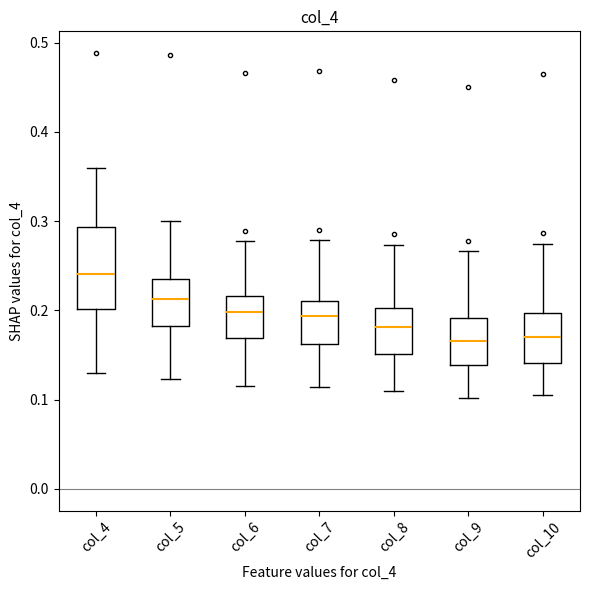

Where does the lower whisker of the box for col_6 end on the y-axis? The values are not printed on the chart, so give them approximately, as read against the axis.

0.12